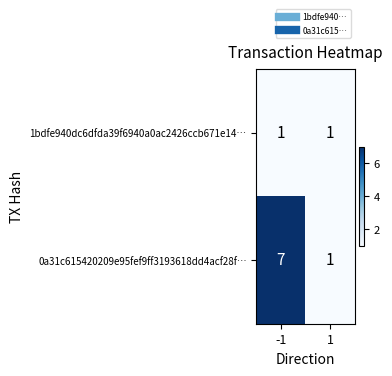

Reading left to right, transcribe all the data shown in this chart.

1bdfe940dc6dfda39f6940a0ac2426ccb671e14…: -1=1	1=1
0a31c615420209e95fef9ff3193618dd4acf28f…: -1=7	1=1